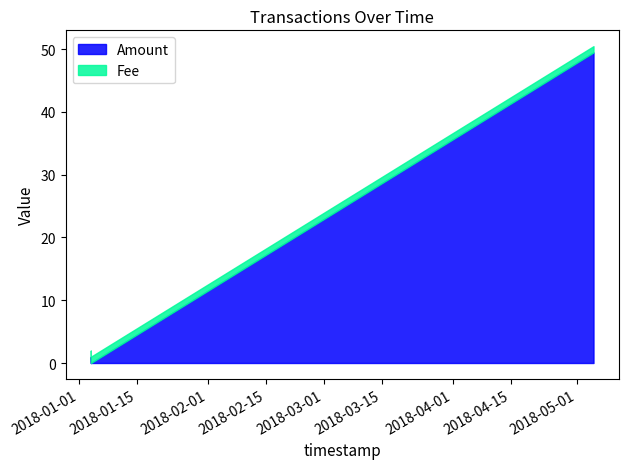

Reading right to left, what are all the values shown in this chart?

2018-05-04 21:58:41=49.5	2018-01-03 21:18:17=0.0	2018-01-03 20:31:20=1.0